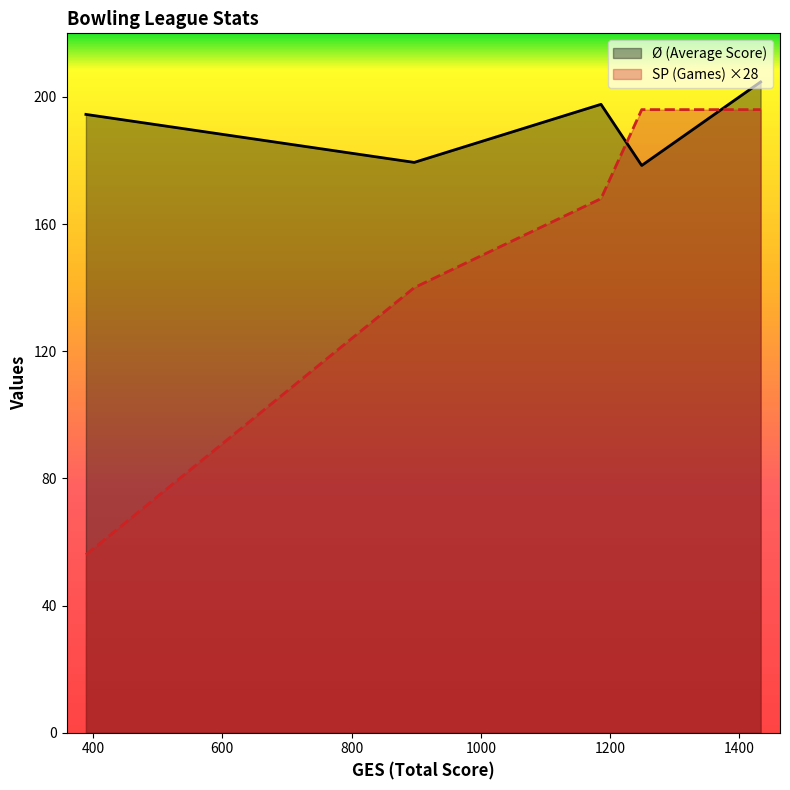

Which series has the largest range (max minus min)?

SP (Games) ×28